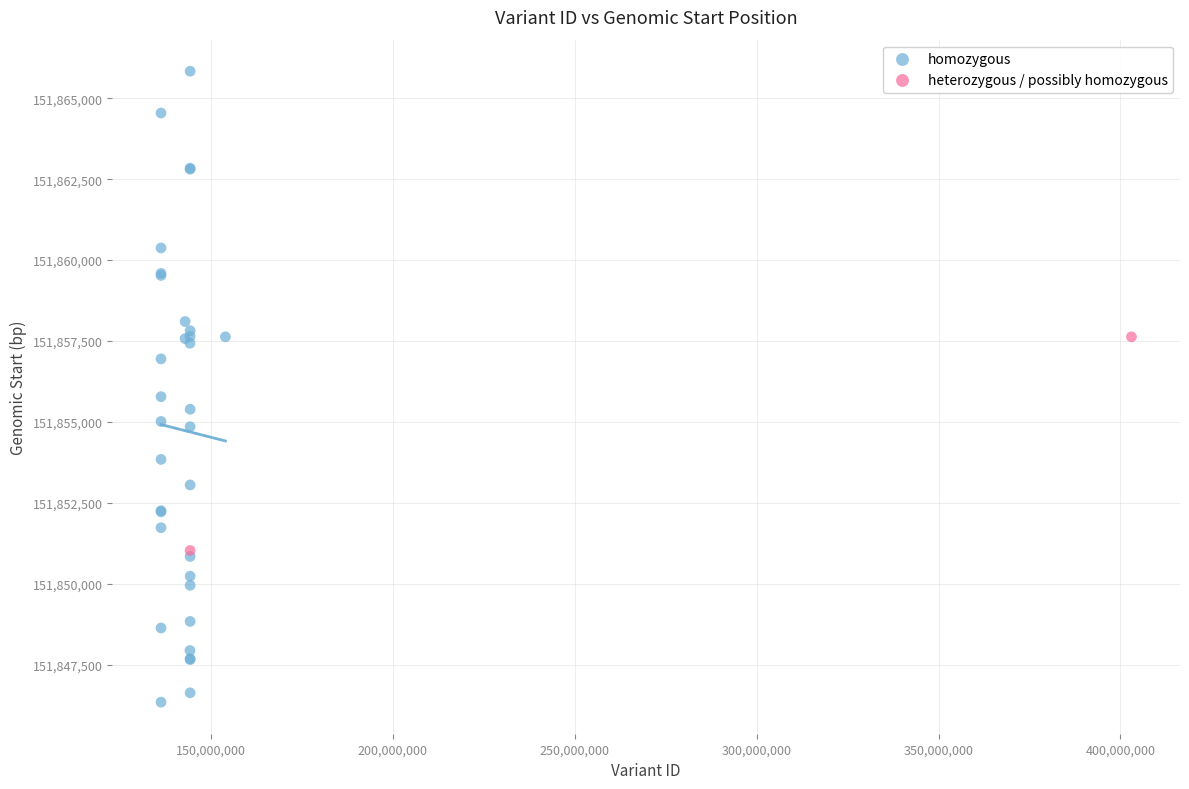

What are all the series names shown in the legend?

homozygous, heterozygous / possibly homozygous